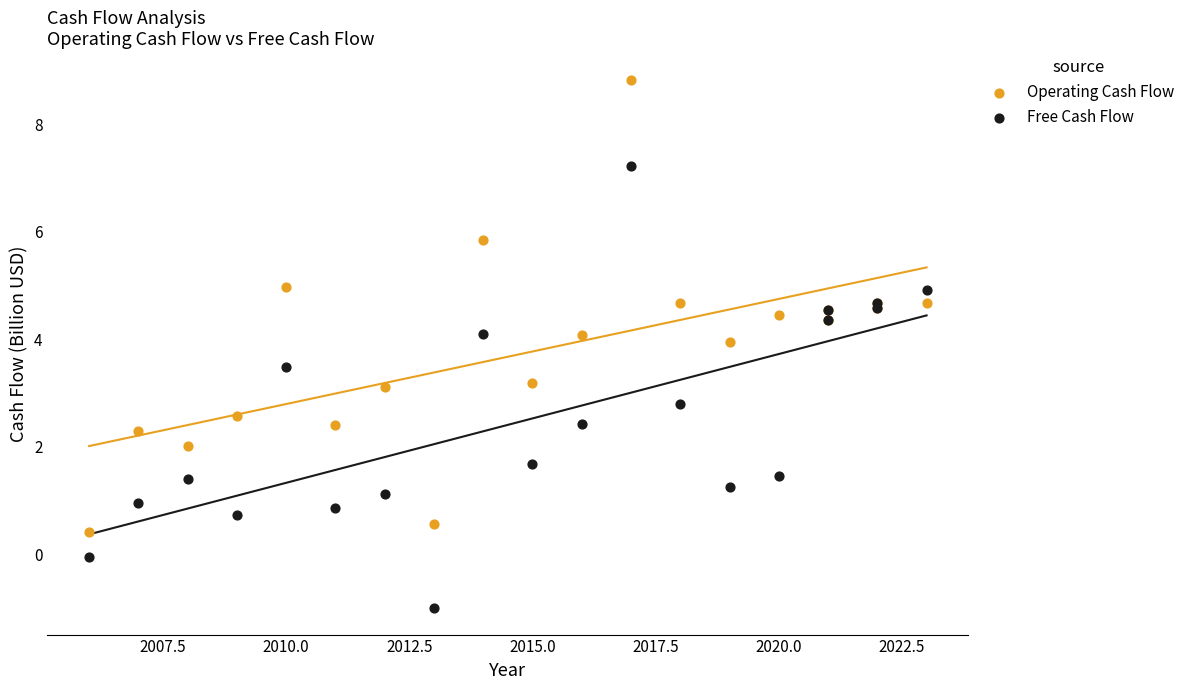

Which series contains the lowest Y value?

Free Cash Flow